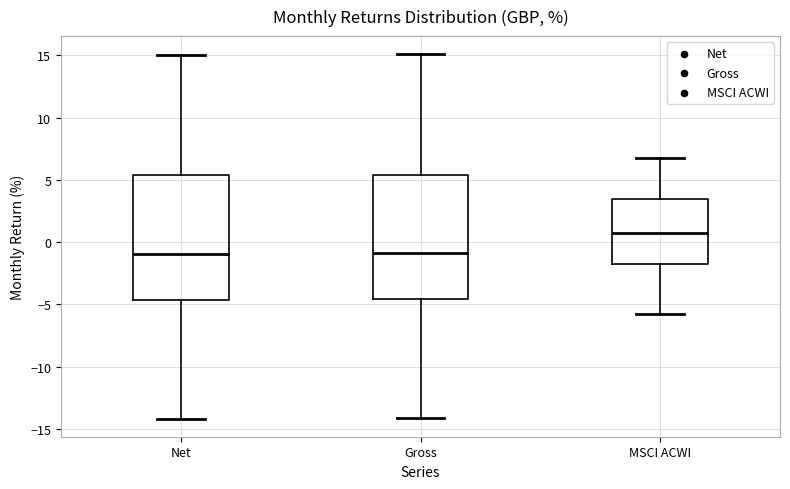

Where is the lower edge of the box for MSCI ACWI on the y-axis? The values are not printed on the chart, so give them approximately, as read against the axis.

-1.5